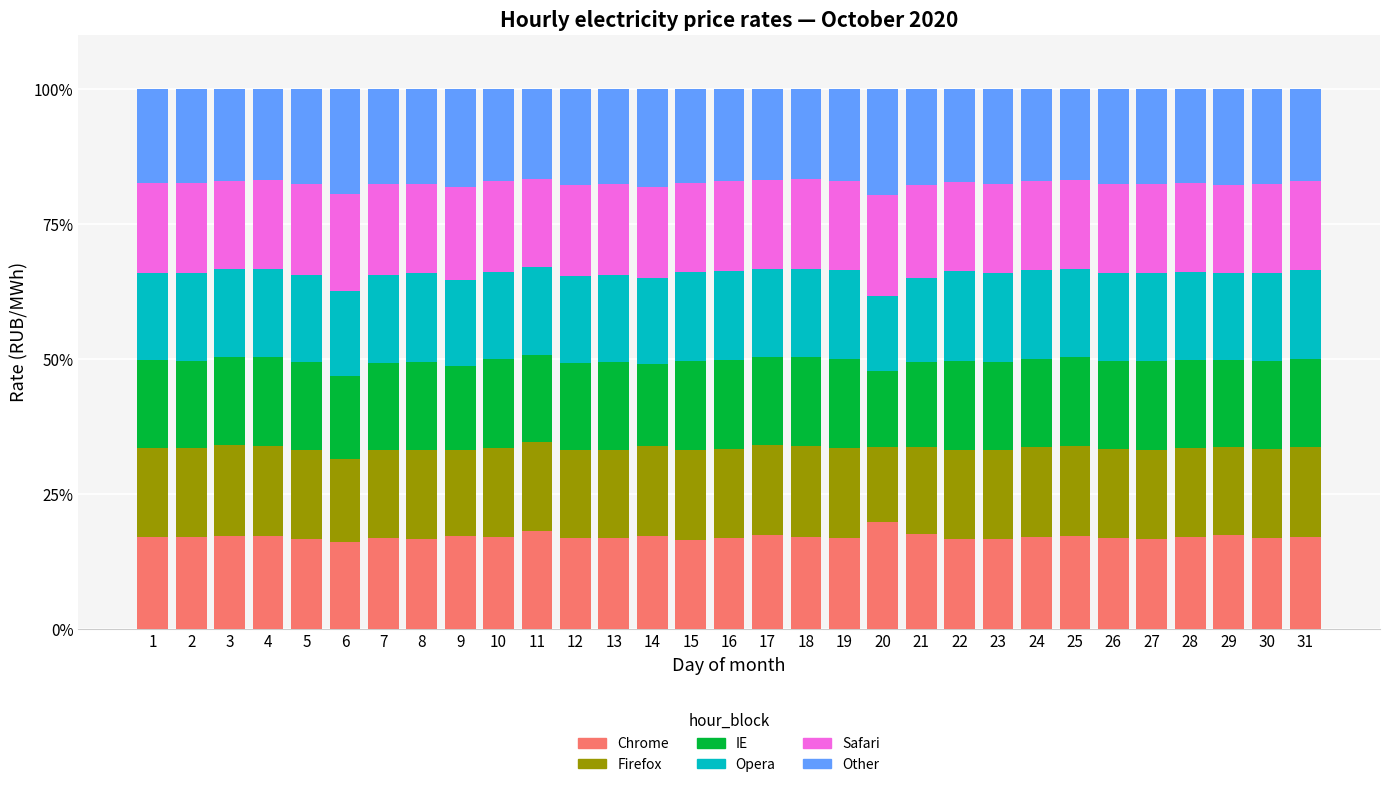

What is the minimum value for Chrome?

16.0